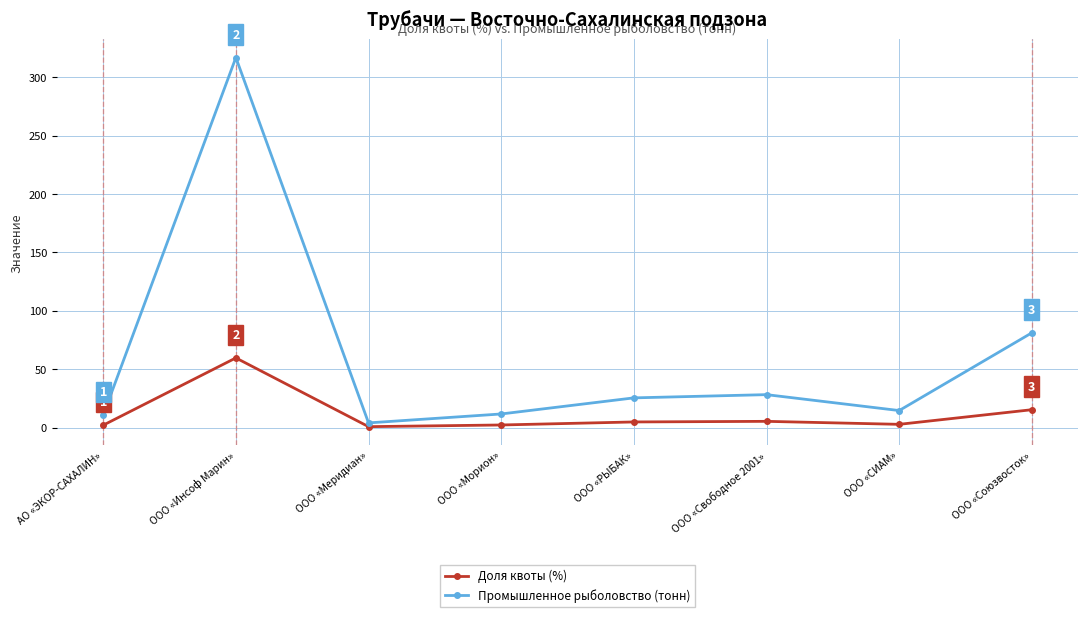

At which category is the sum across all series the highest?

ООО «Инсоф Марин»